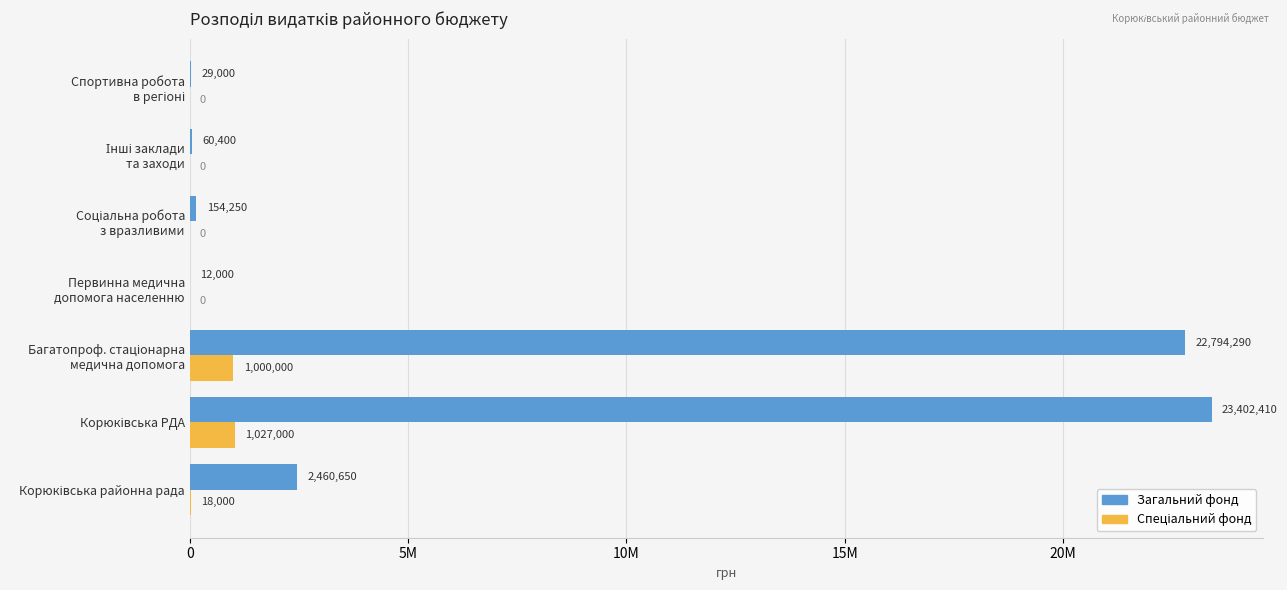

Which series has the largest total across all categories?

Загальний фонд